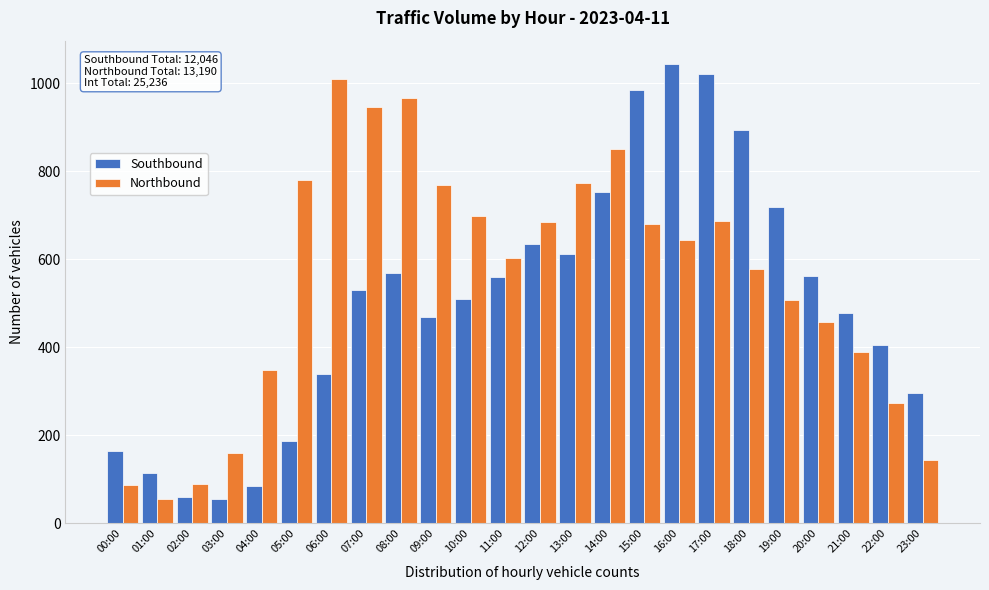

The Northbound series shows 1100 at 17:00. True or false?

False